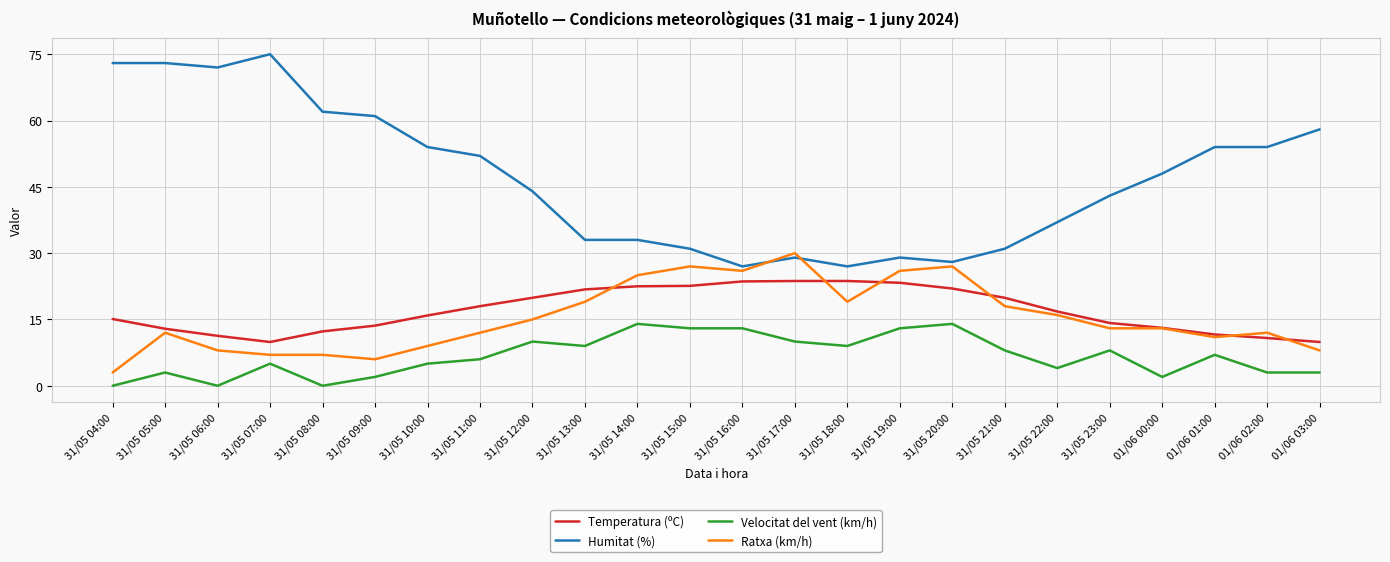

What position from the right is 31/05 11:00?

17